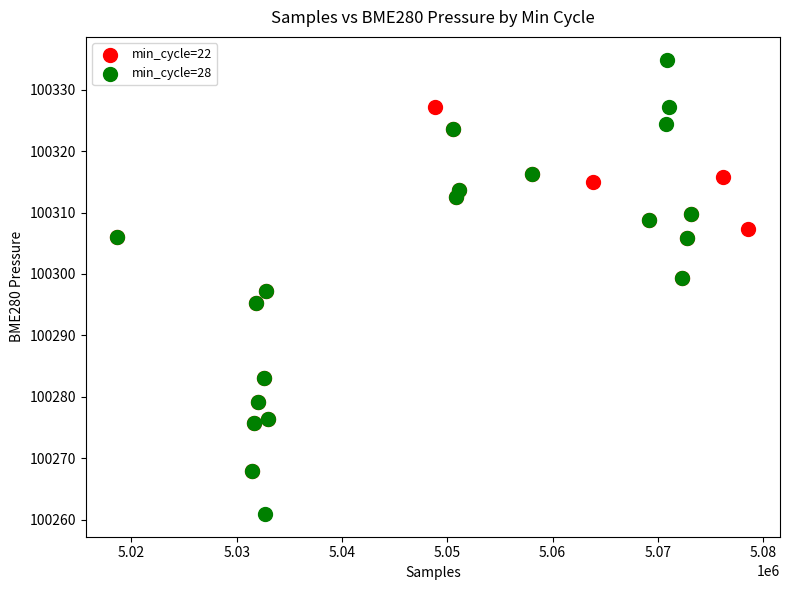

Which series contains the highest Y value?

min_cycle=28